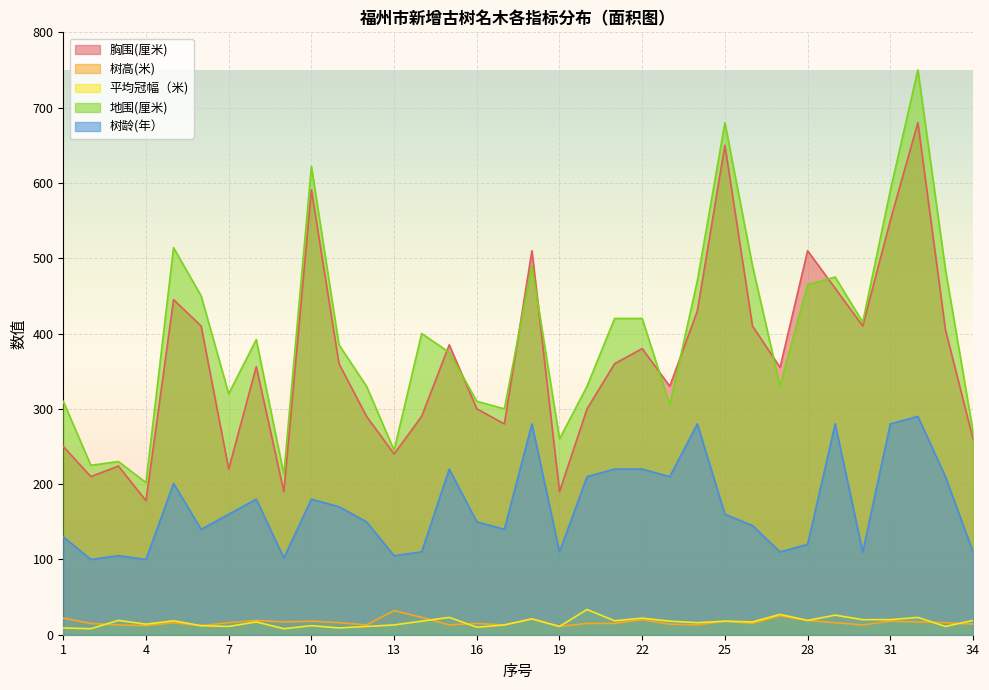

What is the value of the 胸围(厘米) point at the 7th from the left?

220.0